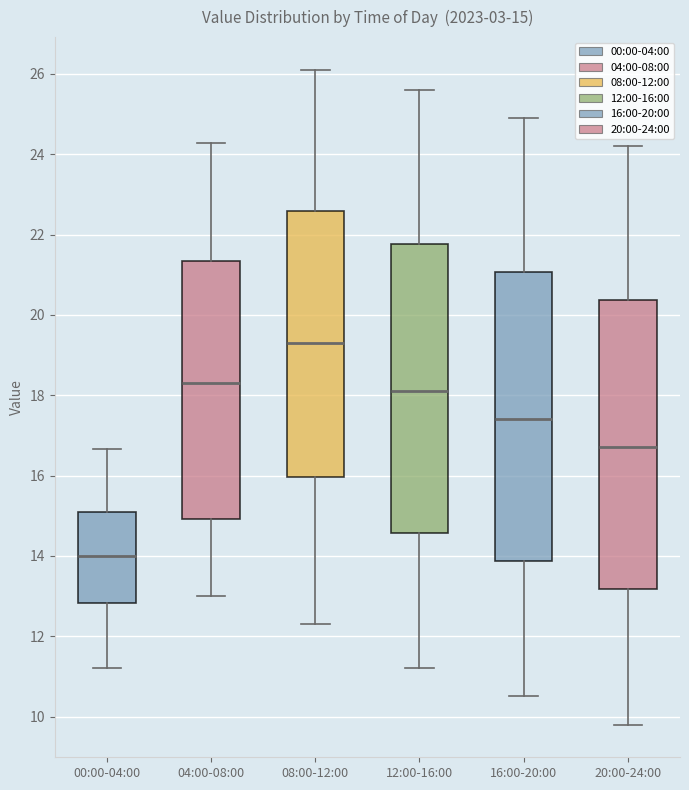

Which box has the lowest median line?

00:00-04:00